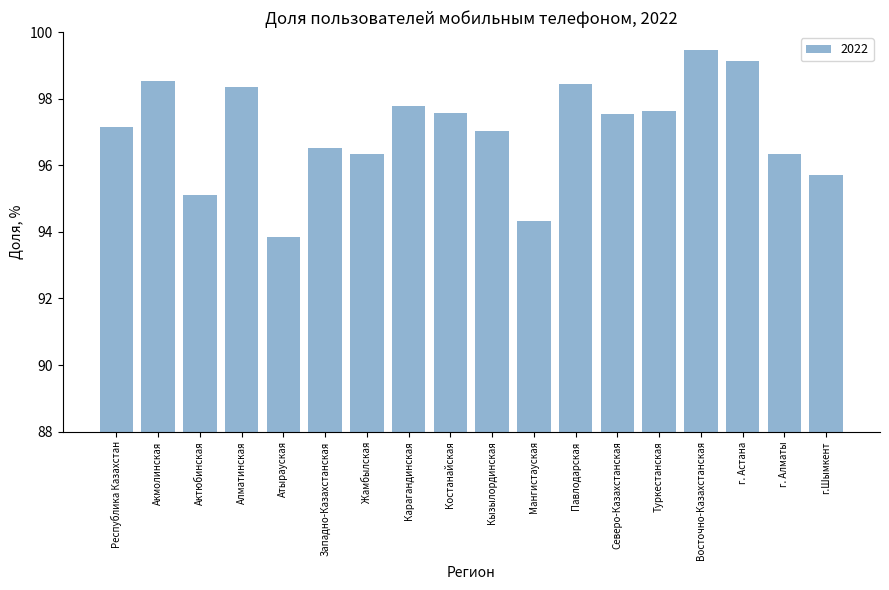

The value at Атырауская is 143.5. True or false?

False